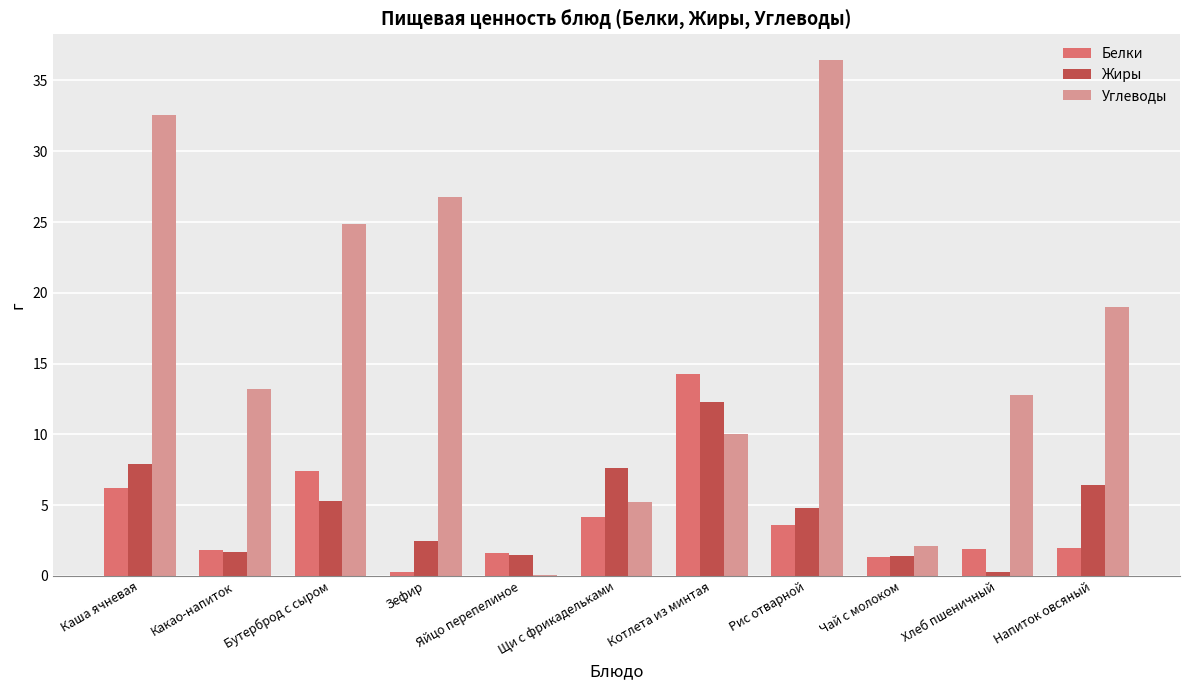

Which series has the largest total across all categories?

Углеводы